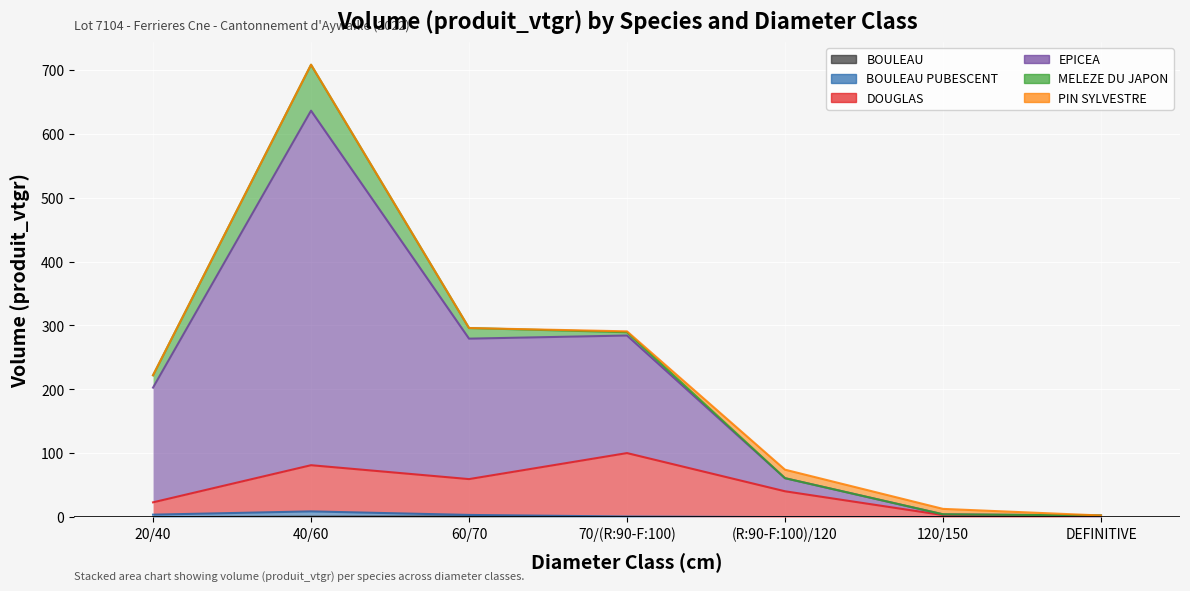

What is the highest value of the DOUGLAS series?

100.3